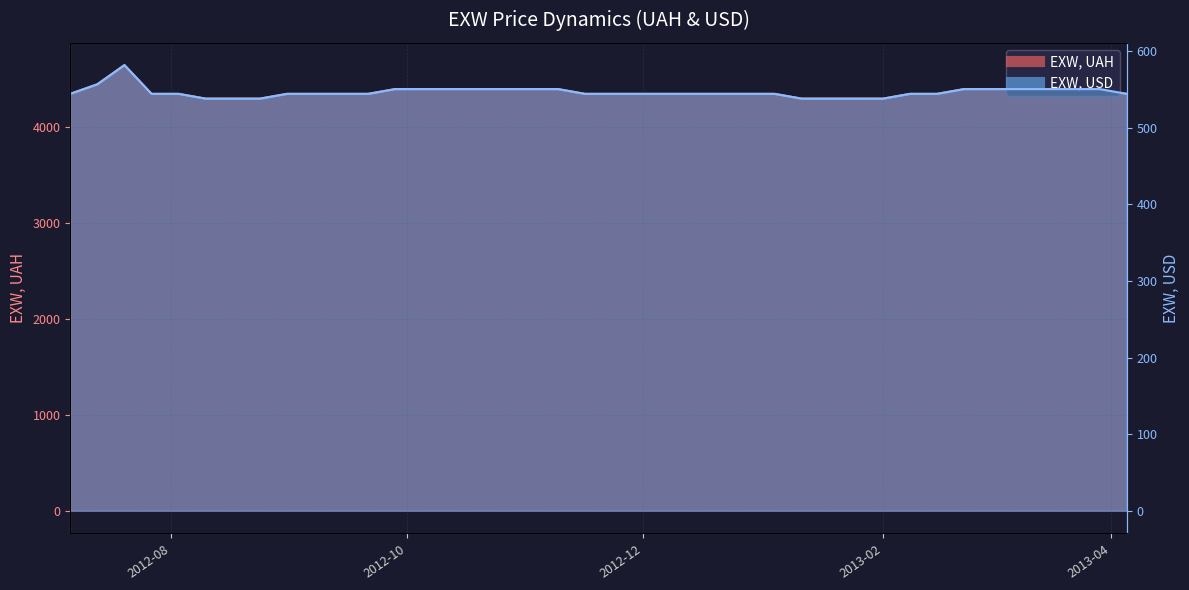

What is the label of the 36th point from the left?

2013-03-08